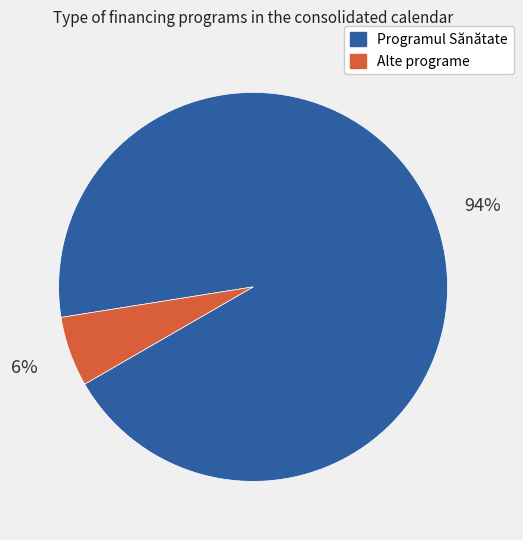

Do Alte programe and Programul Sănătate together represent more than half of the pie?

Yes